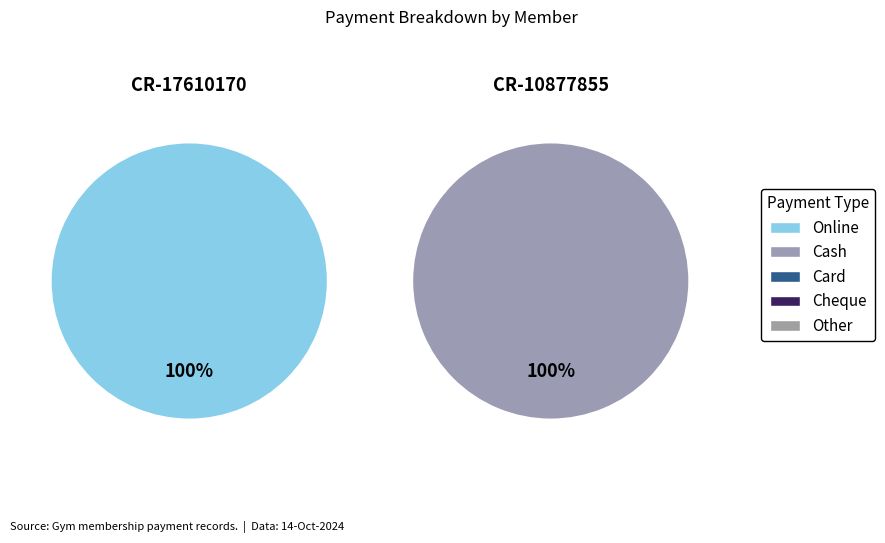

Count the number of slices in the pie.

2